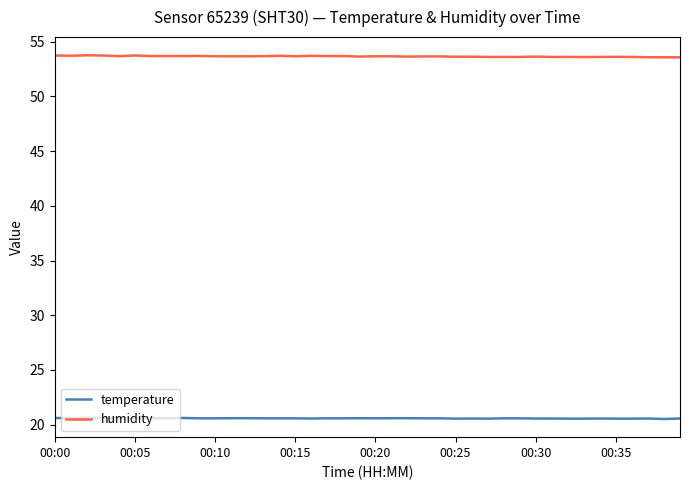

List the series in order of their overall mean, highest first.

humidity, temperature